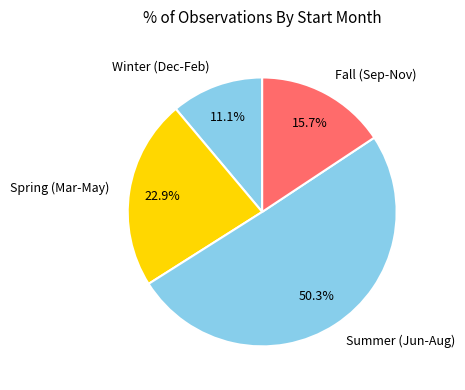

Count the number of slices in the pie.

4